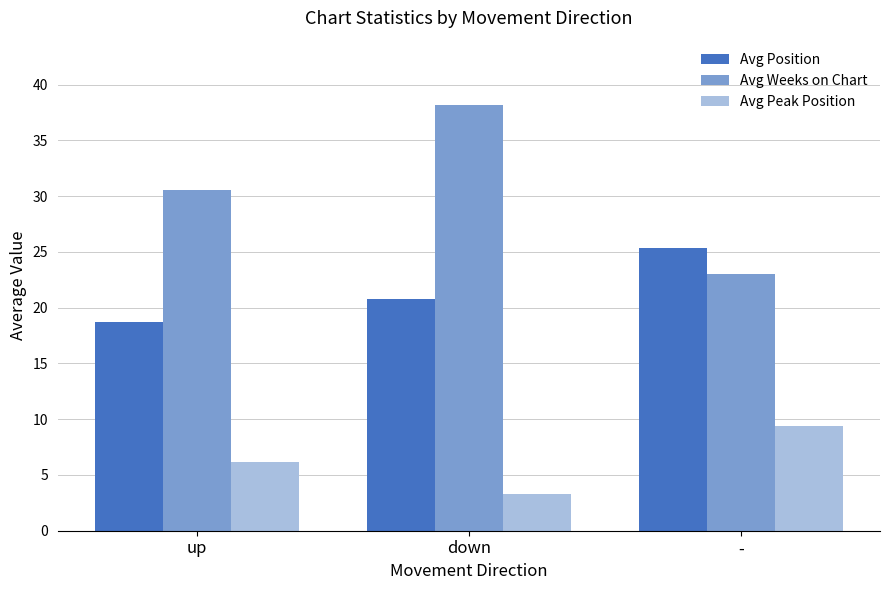

What is the total value across all series at -?

57.7